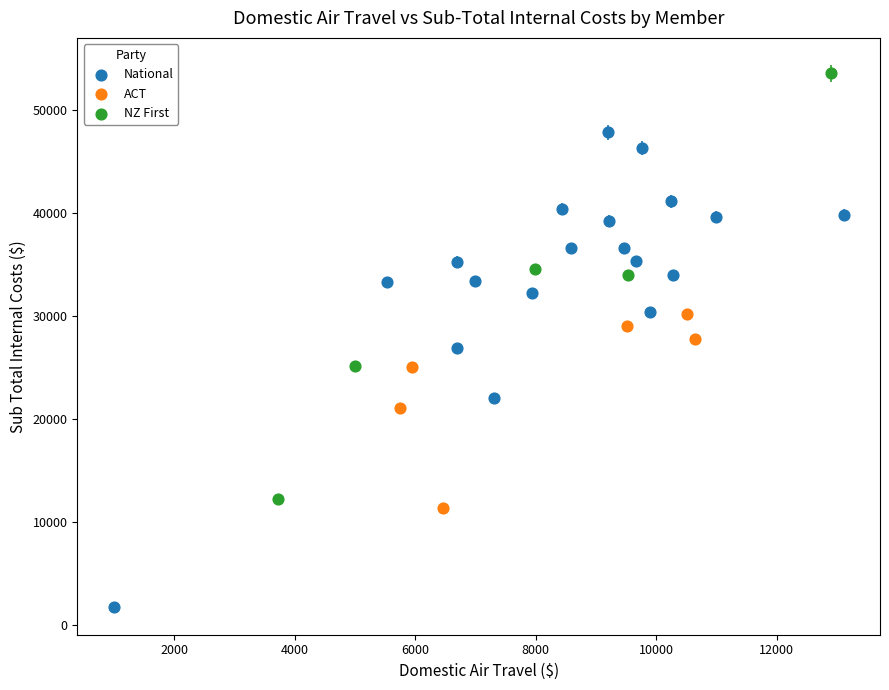

Which series reaches the maximum Y coordinate?

NZ First